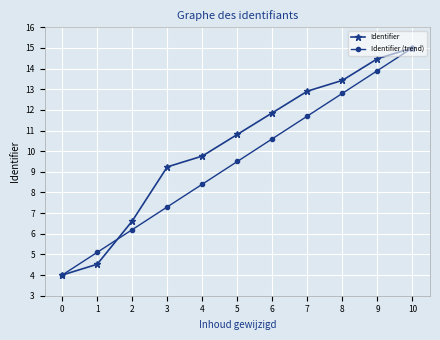

The value of Identifier at 1 is 4.5. True or false?

True